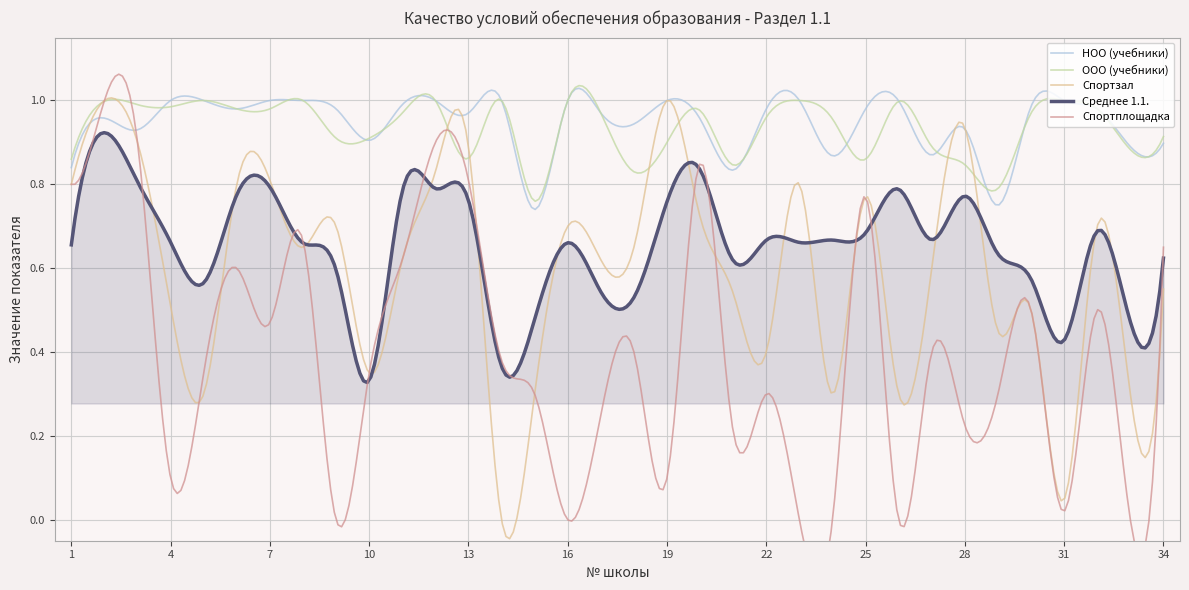

Count the Среднее 1.1. values in the range 0 to 1.

300